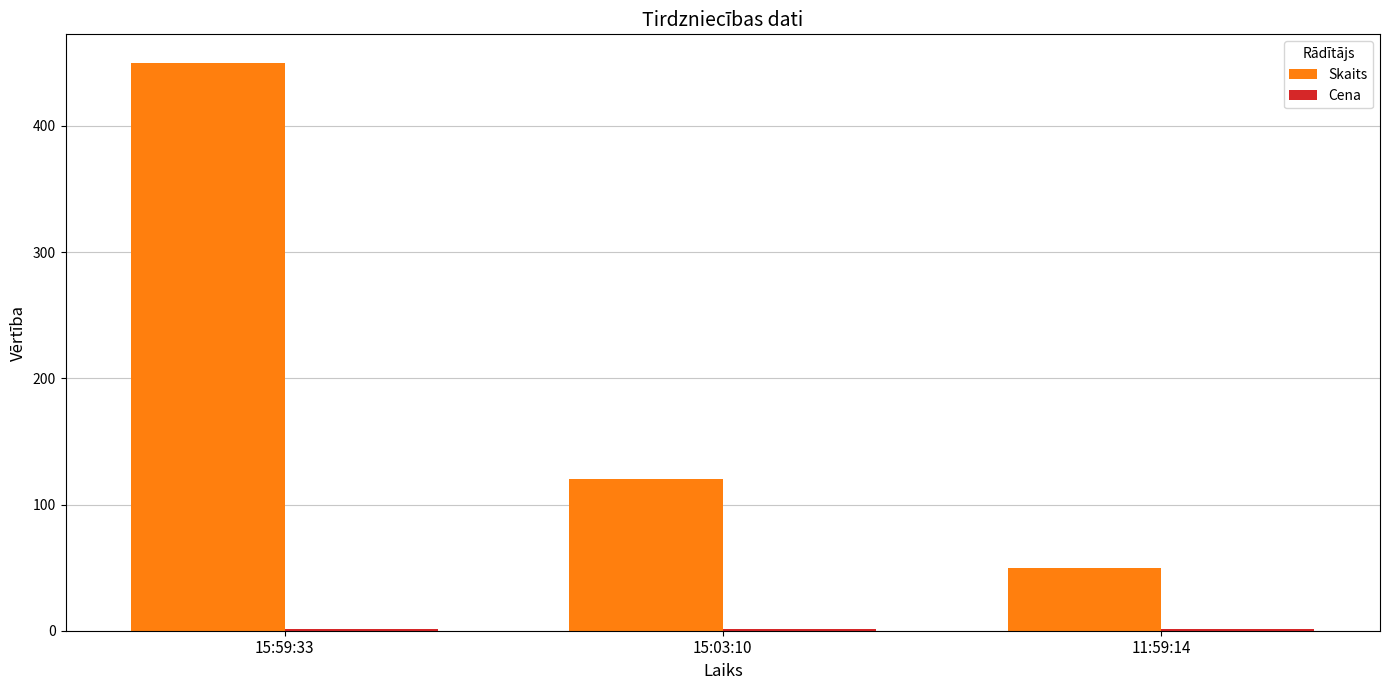

What is the difference between the Skaits values at 15:59:33 and 15:03:10?

330.0